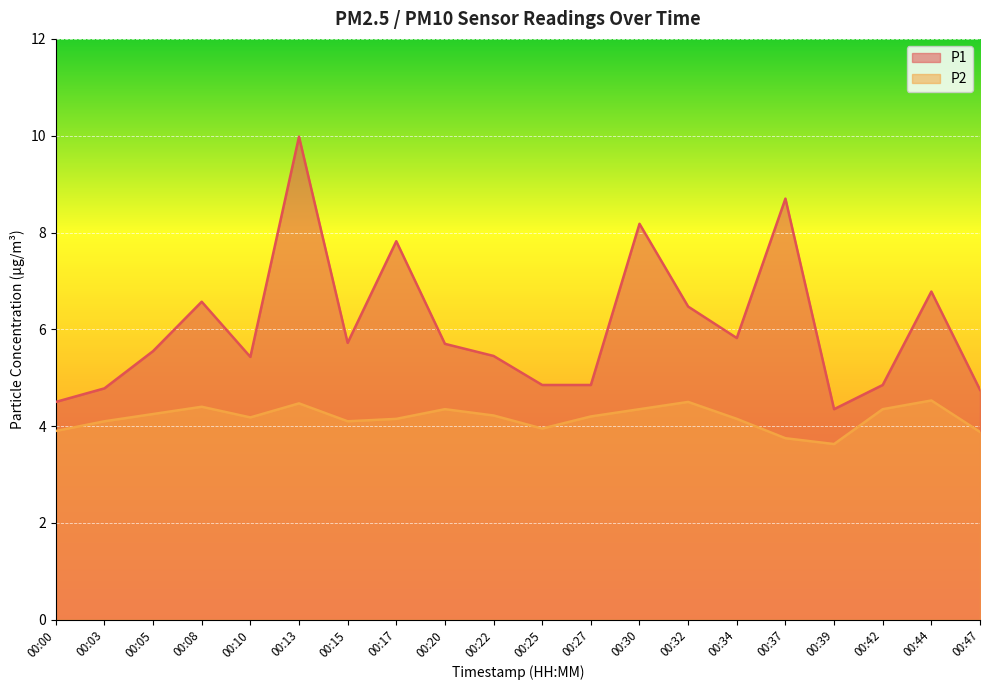

Does the chart display data point markers on the line(s)?

No